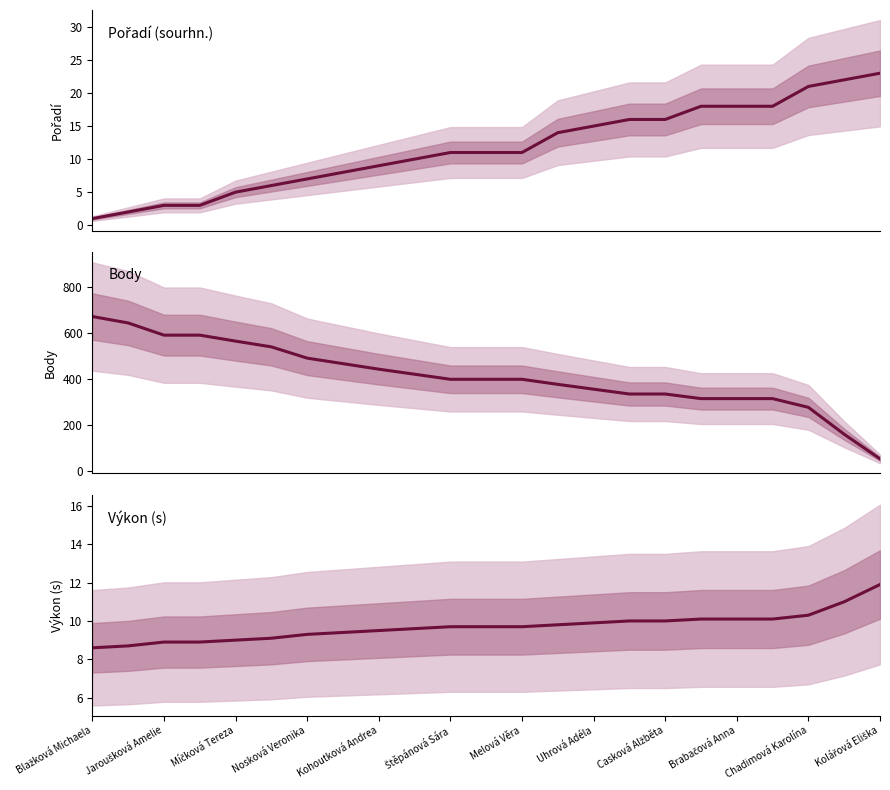

How many lines are shown in the chart?

3